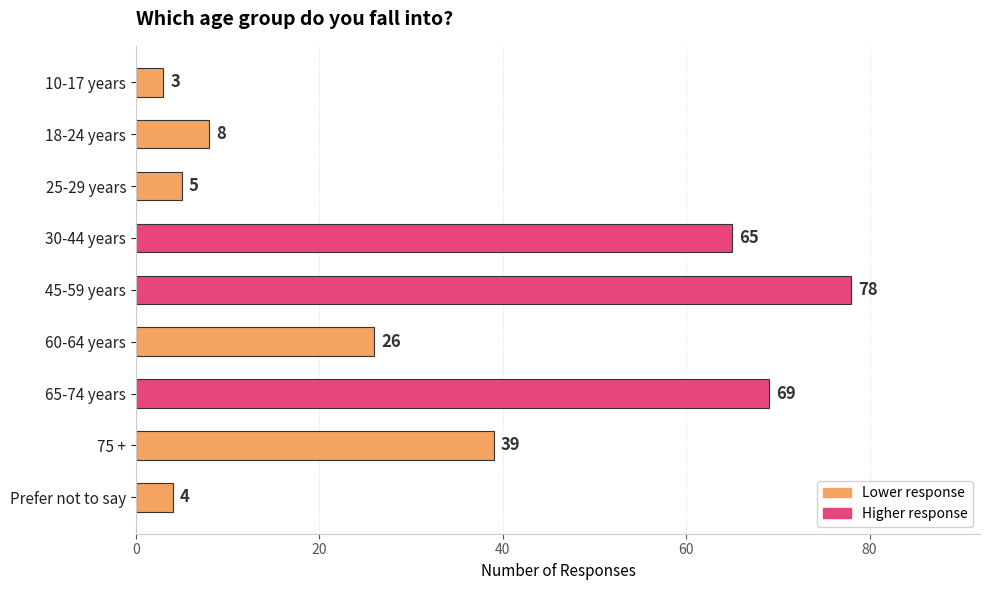

Rank the categories by value from lowest to highest.

10-17 years, Prefer not to say, 25-29 years, 18-24 years, 60-64 years, 75 +, 30-44 years, 65-74 years, 45-59 years